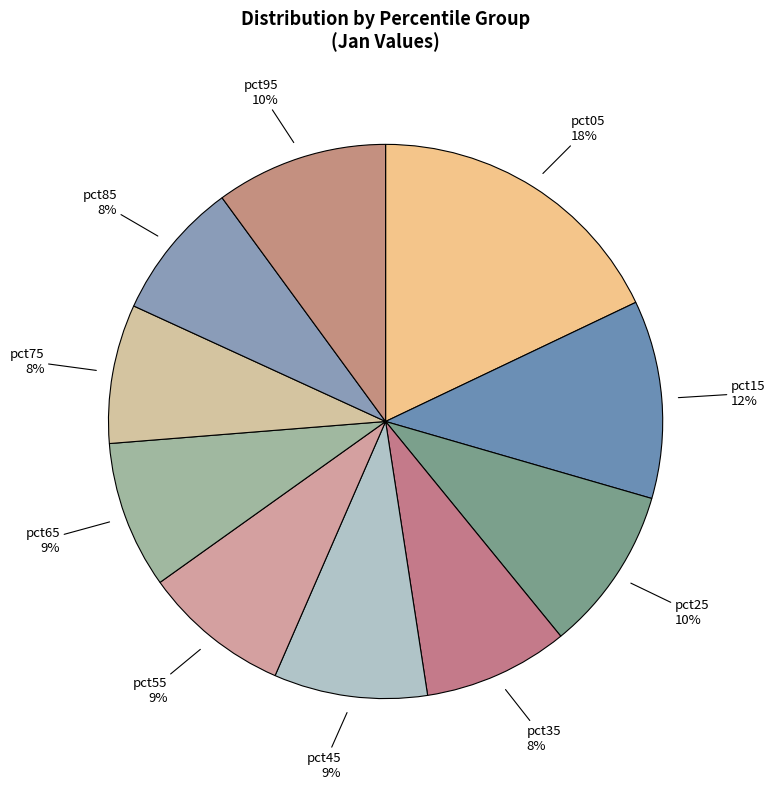

True or false: pct85 accounts for 14% of the total.

False